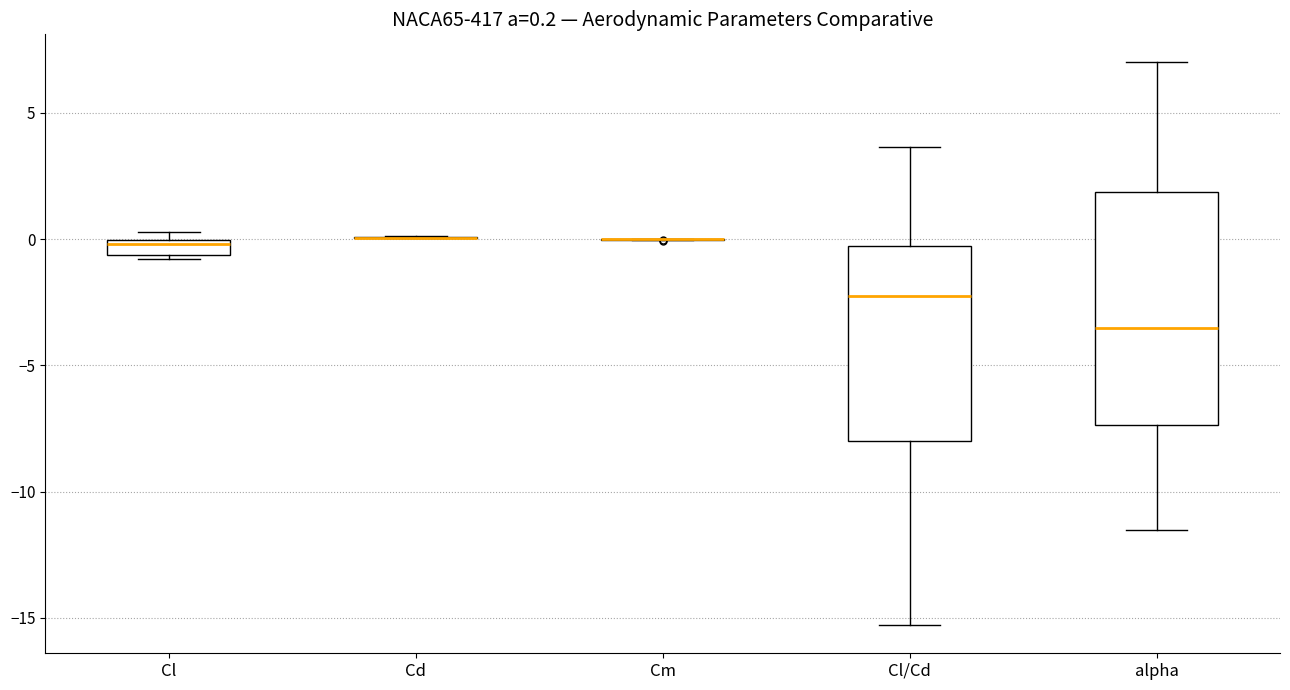

Which box is the tallest, from its lower edge to its upper edge?

alpha